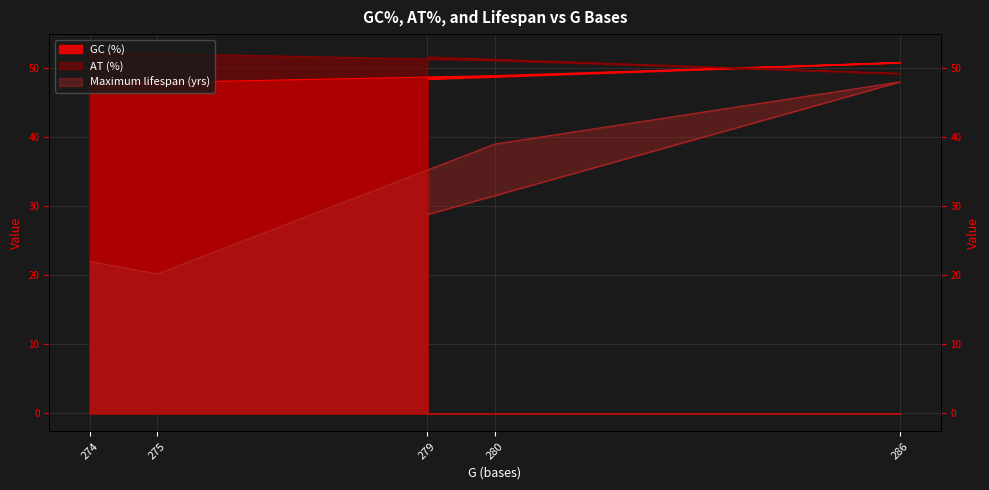

Which series changed the most between 275 and 286?

Maximum lifespan (yrs)